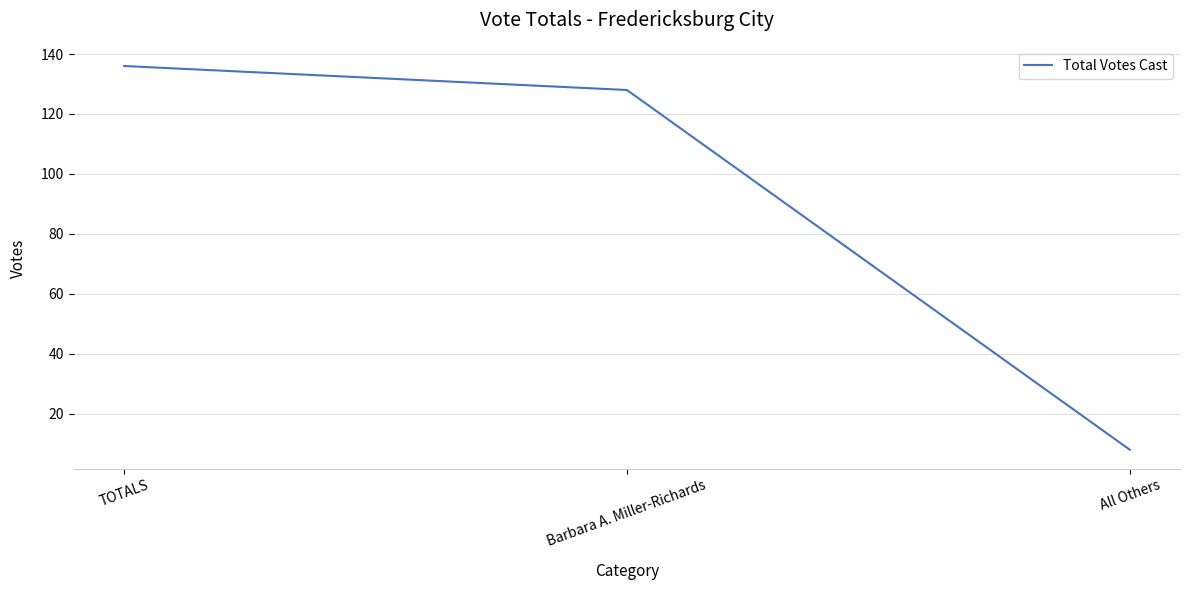

Is it true that the value at All Others is 2?

False